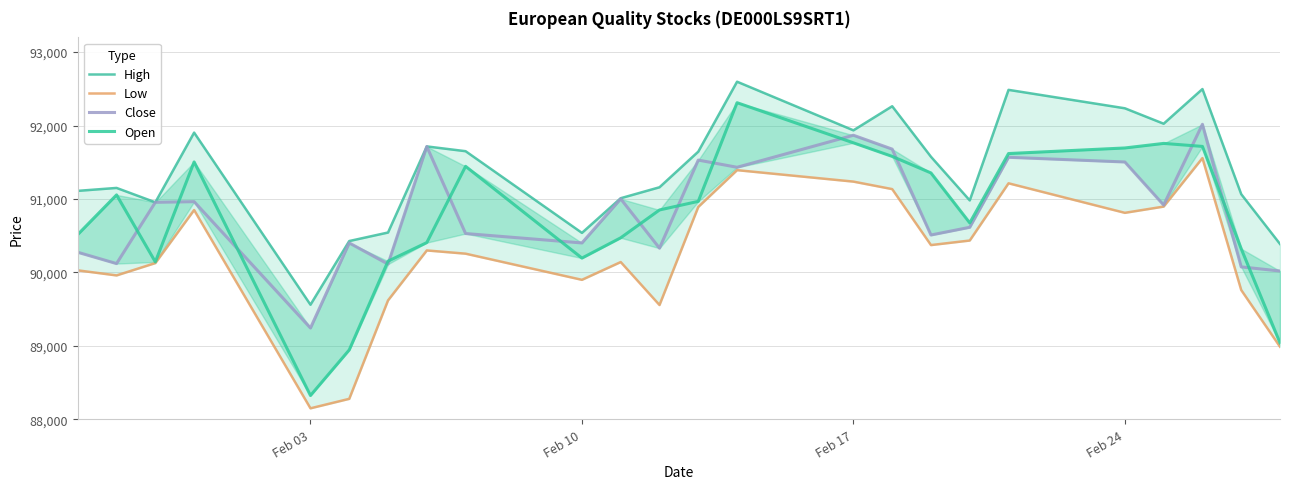

What is the minimum value shown in the chart?

88151